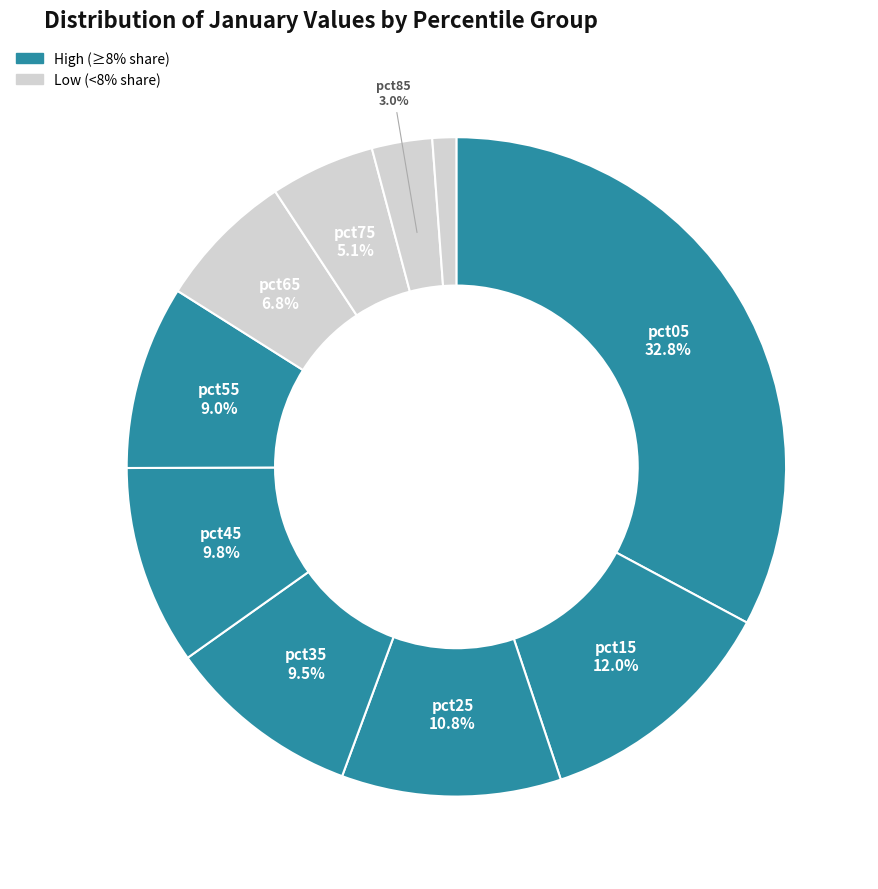

Count the number of slices in the pie.

10